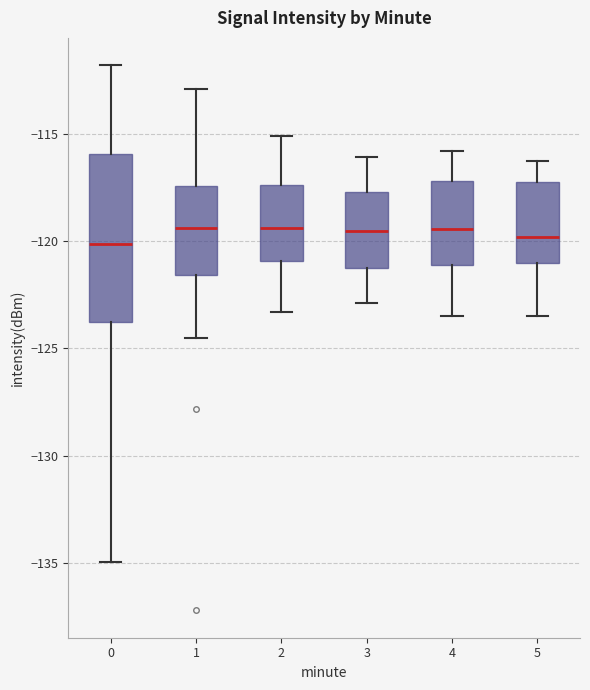

Comparing the boxes themselves (not the whiskers), which one is the tallest?

0